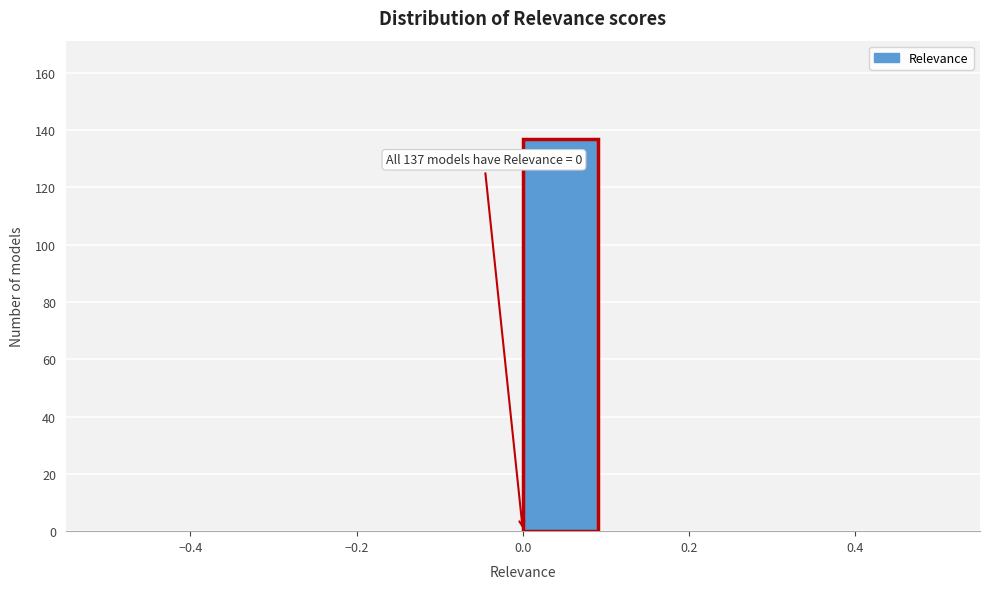

Over which range of the x-axis is the bar tallest?

0.0 to 0.1